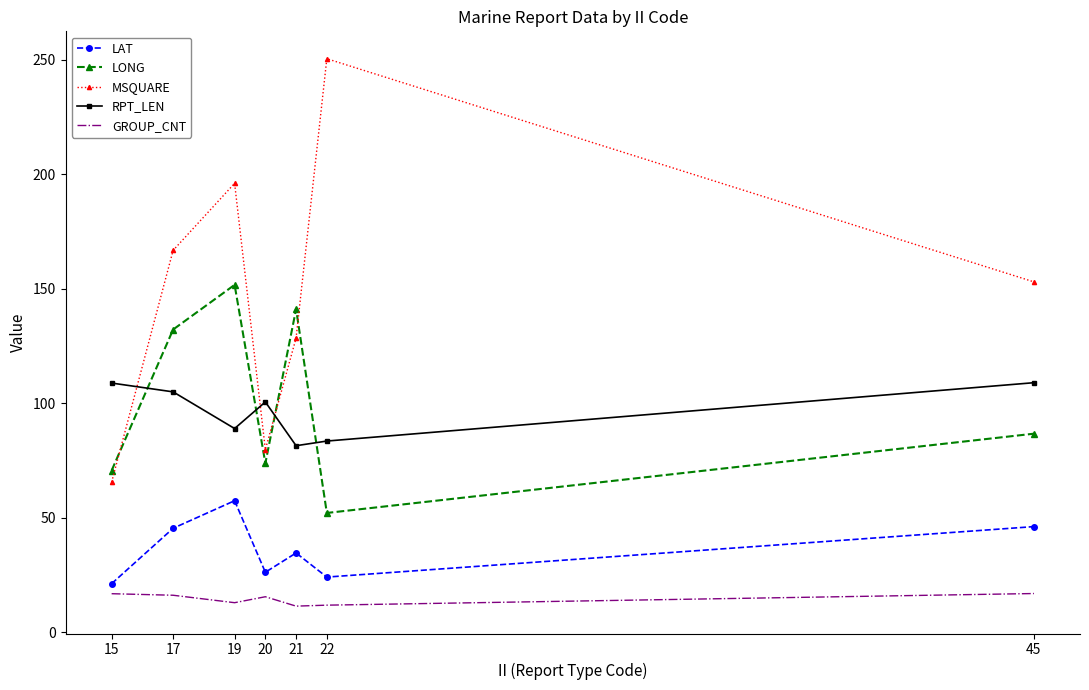

Read the RPT_LEN value at 22.

83.5